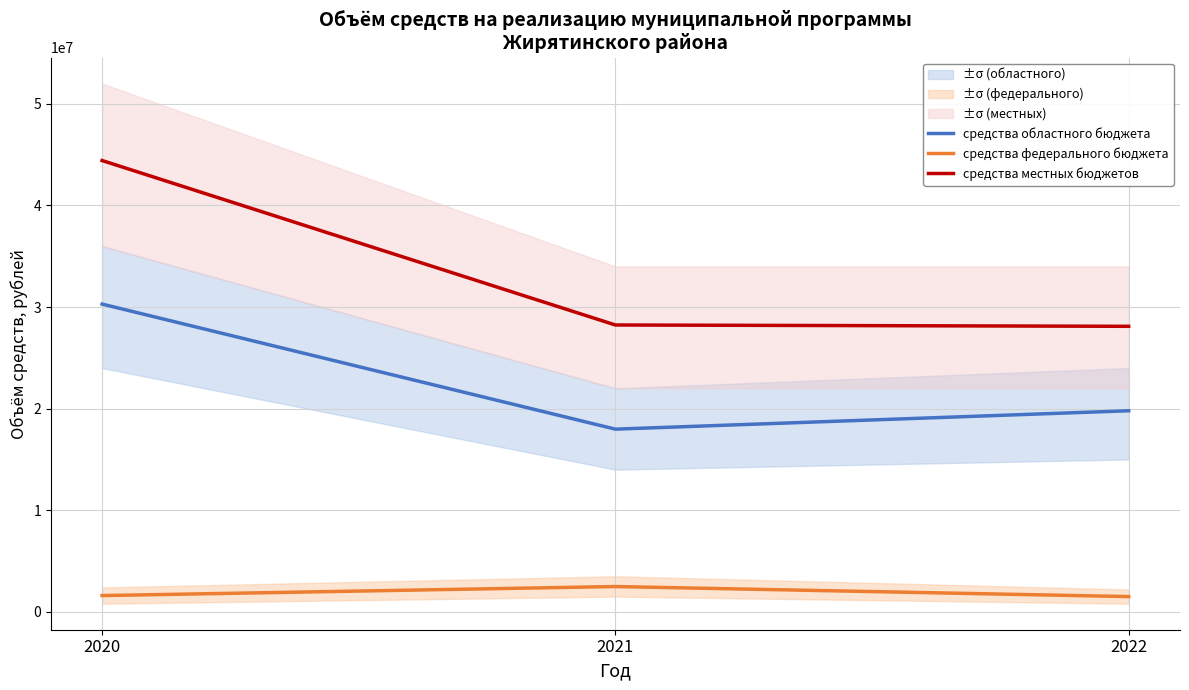

Which category has the lowest value across all series?

2022